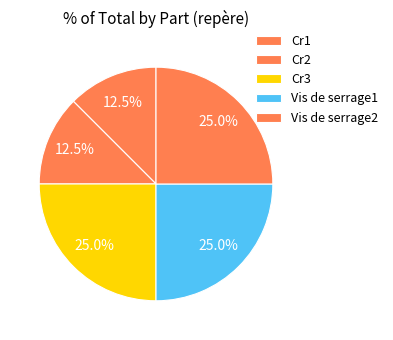

How many slices are in this pie chart?

5